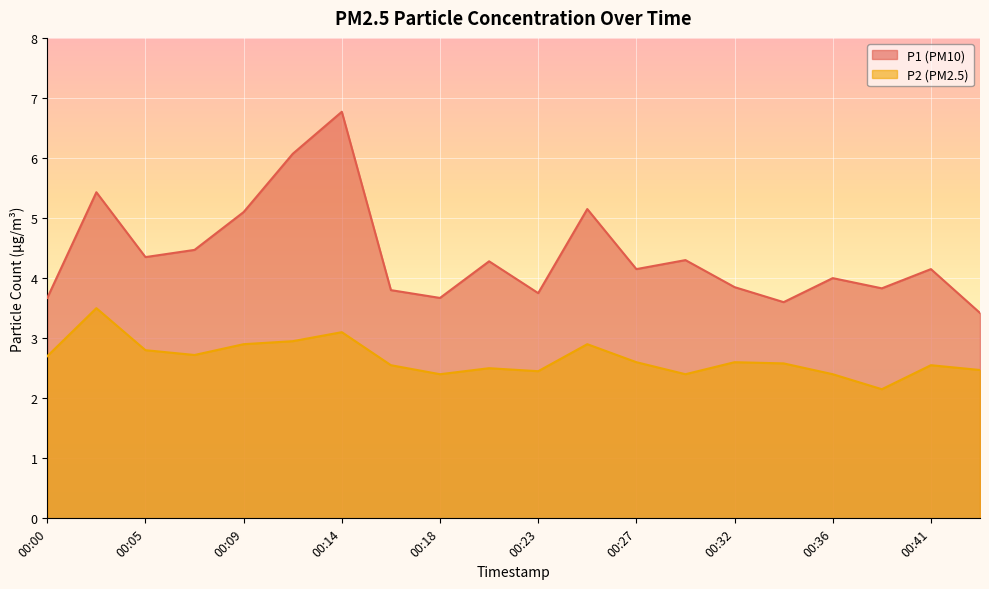

What is the difference between the highest and lowest values at 00:14?

3.7